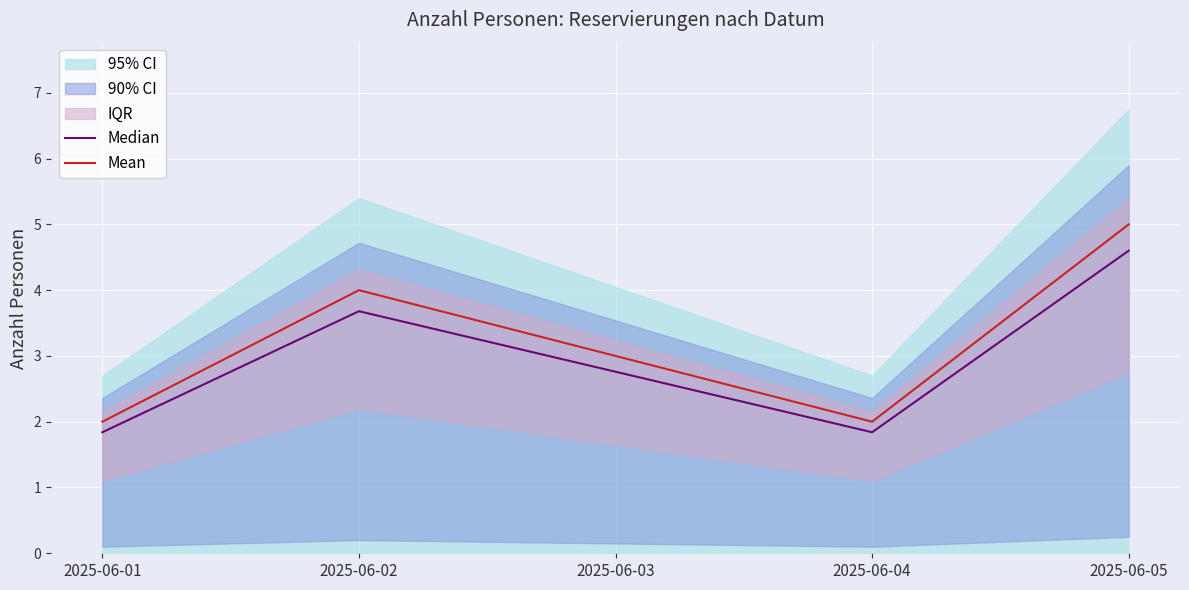

Which series has the widest spread of values?

Mean